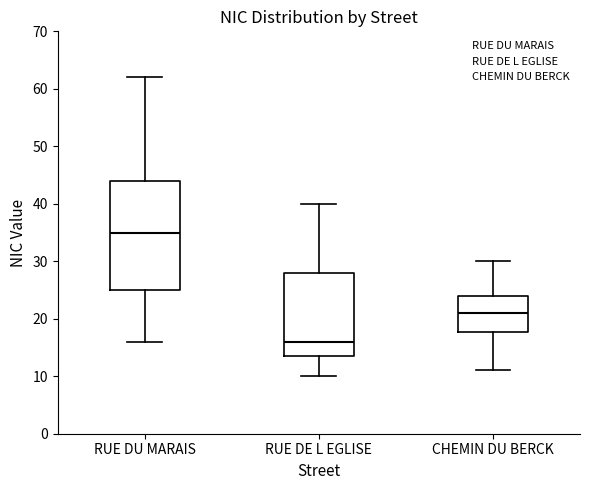

Reading left to right, read every box against the y-axis: the position of its median line, the range the box covers, and the ends of its whiskers. The values are not printed on the chart, so give them approximately, as read against the axis.

RUE DU MARAIS: median 35, box 25 to 44, whiskers 16 to 62
RUE DE L EGLISE: median 16, box 14 to 28, whiskers 10 to 40
CHEMIN DU BERCK: median 21, box 18 to 24, whiskers 11 to 30